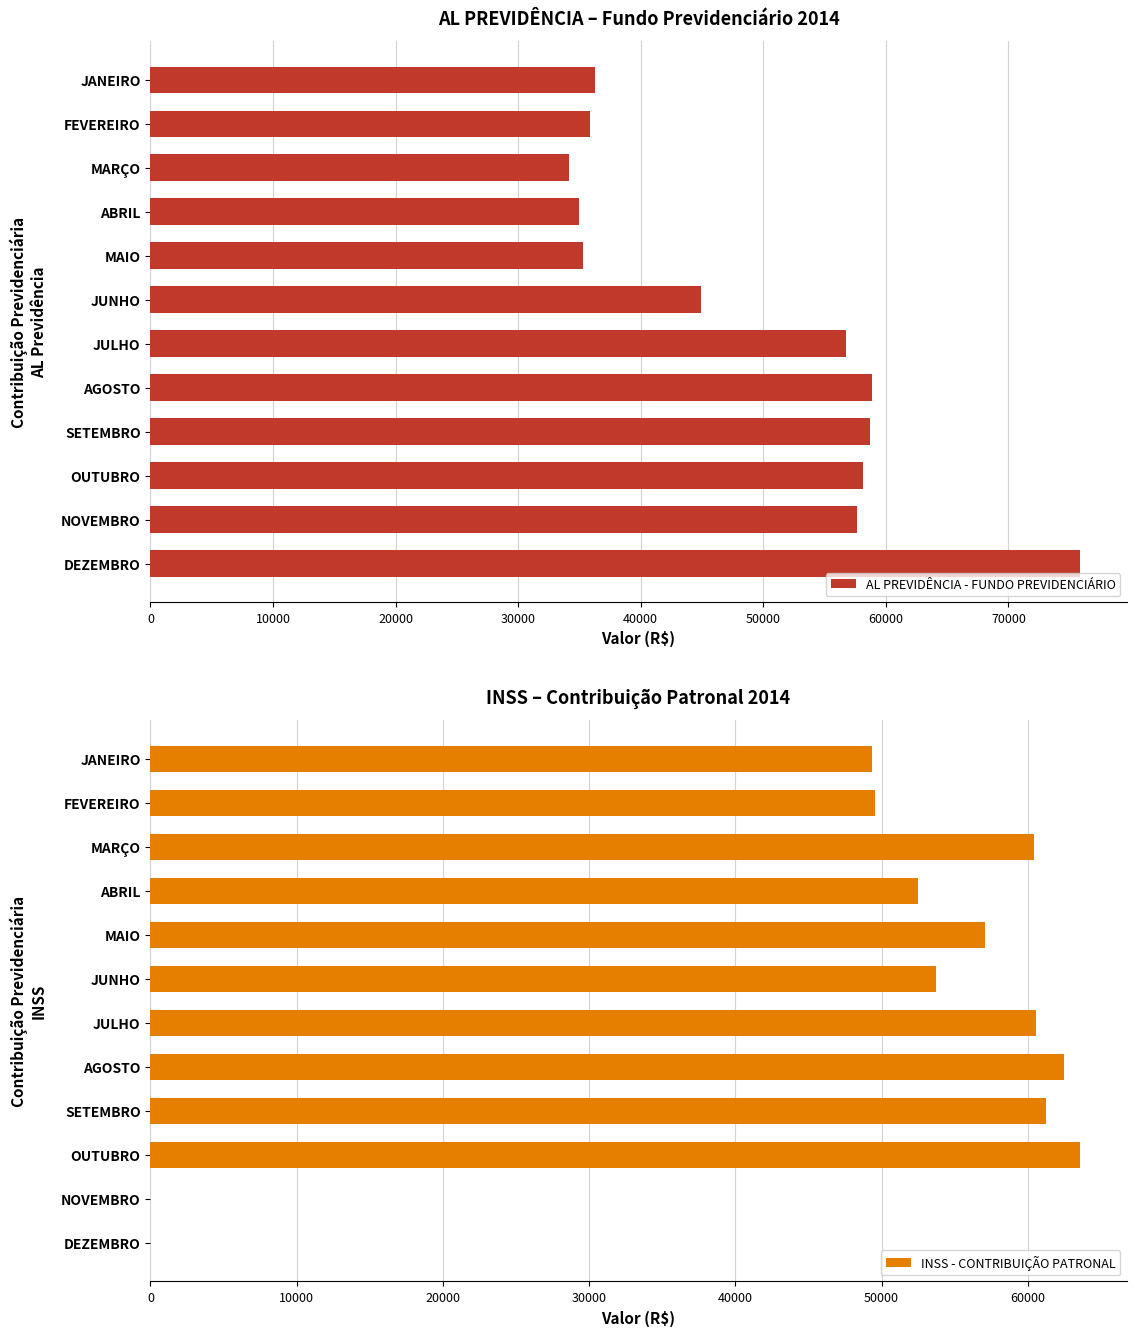

How many bars are there in total?

24